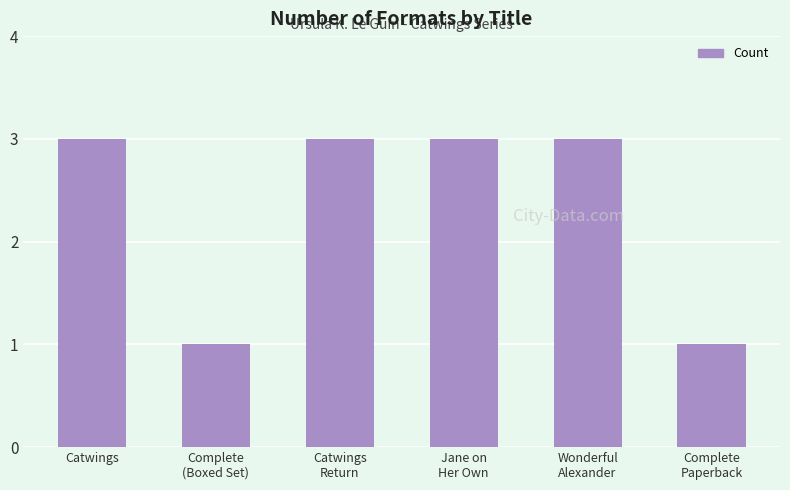

What is the maximum value shown in the chart?

3